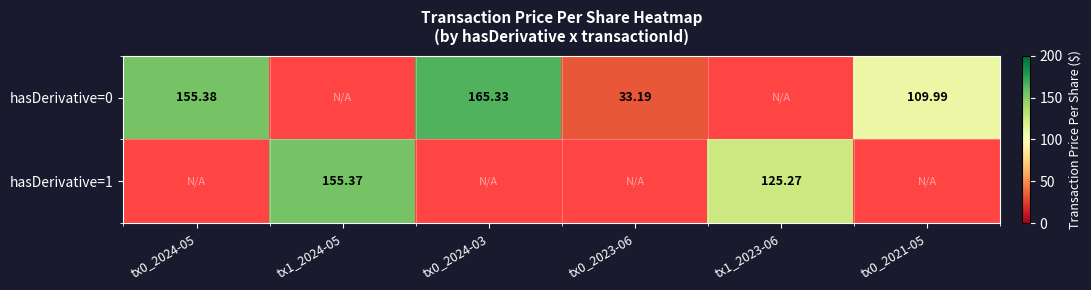

Rank the series by their average value, from lowest to highest.

hasDerivative=0, hasDerivative=1